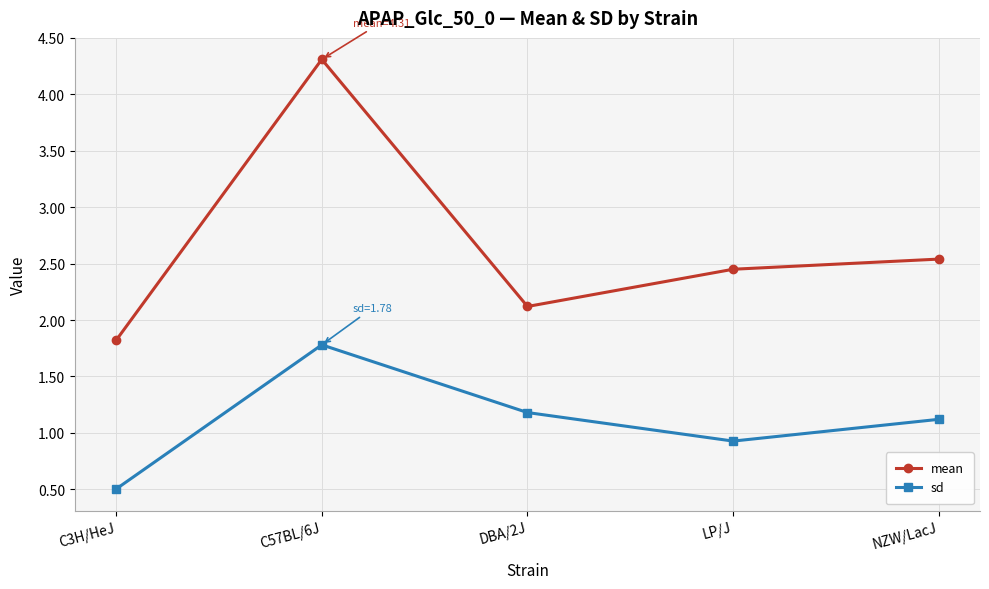

What is the maximum value shown in the chart?

4.3